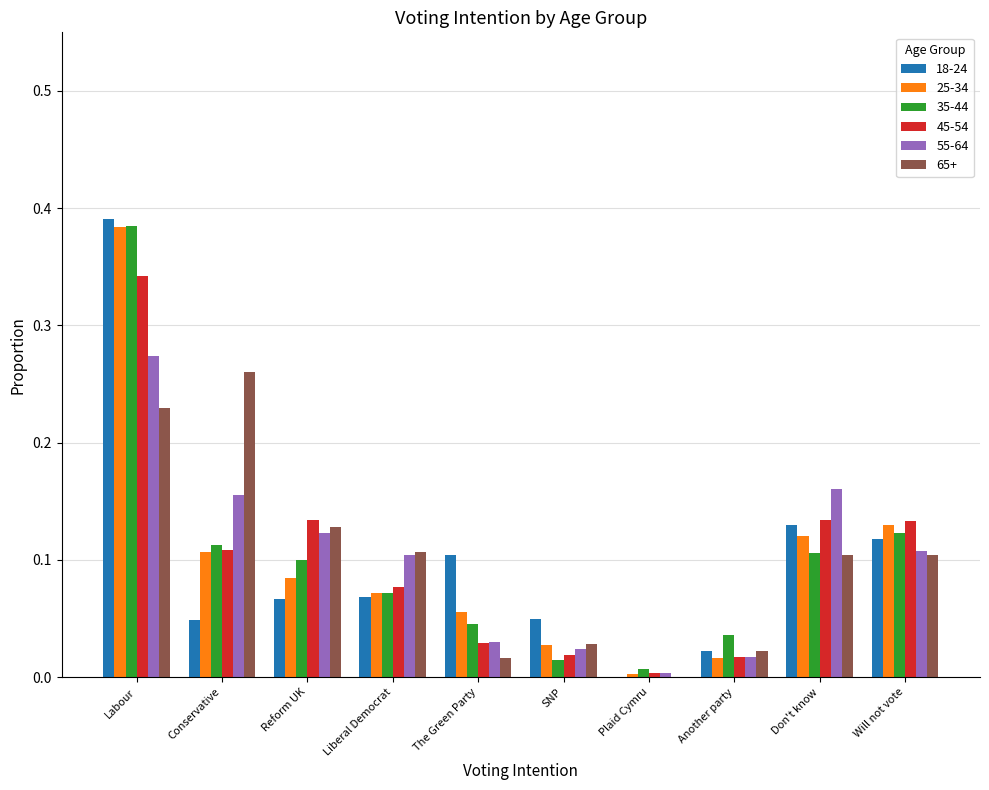

Between Liberal Democrat and Another party, which series saw the biggest shift?

55-64